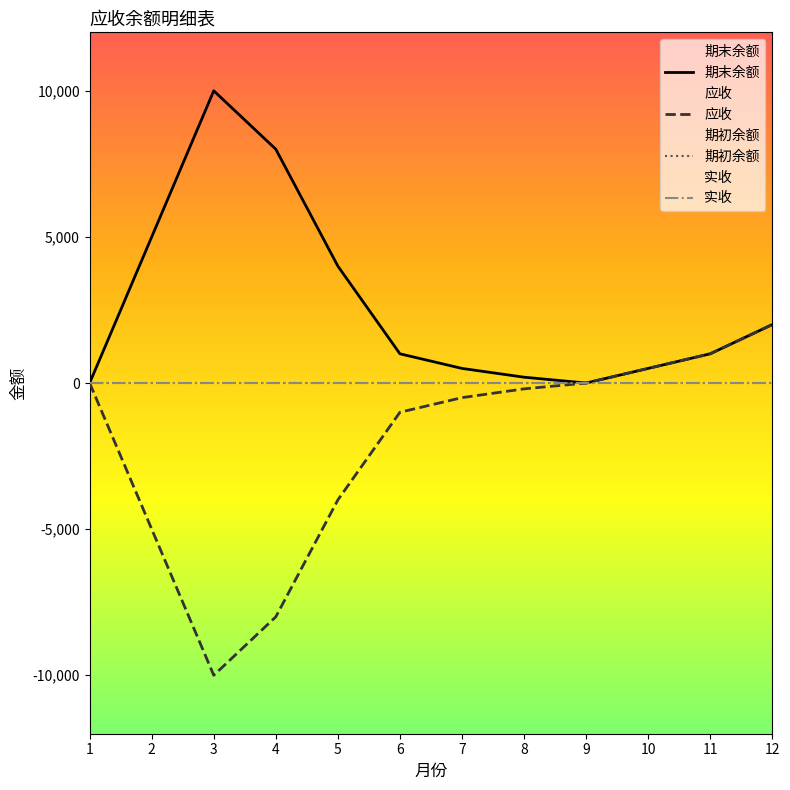

Rank the categories by 实收 value from lowest to highest.

1, 2, 3, 4, 5, 6, 7, 8, 9, 10, 11, 12